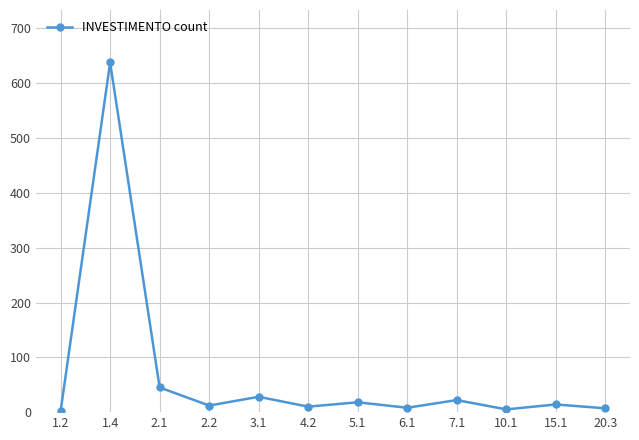

What position from the left is 20.3?

12